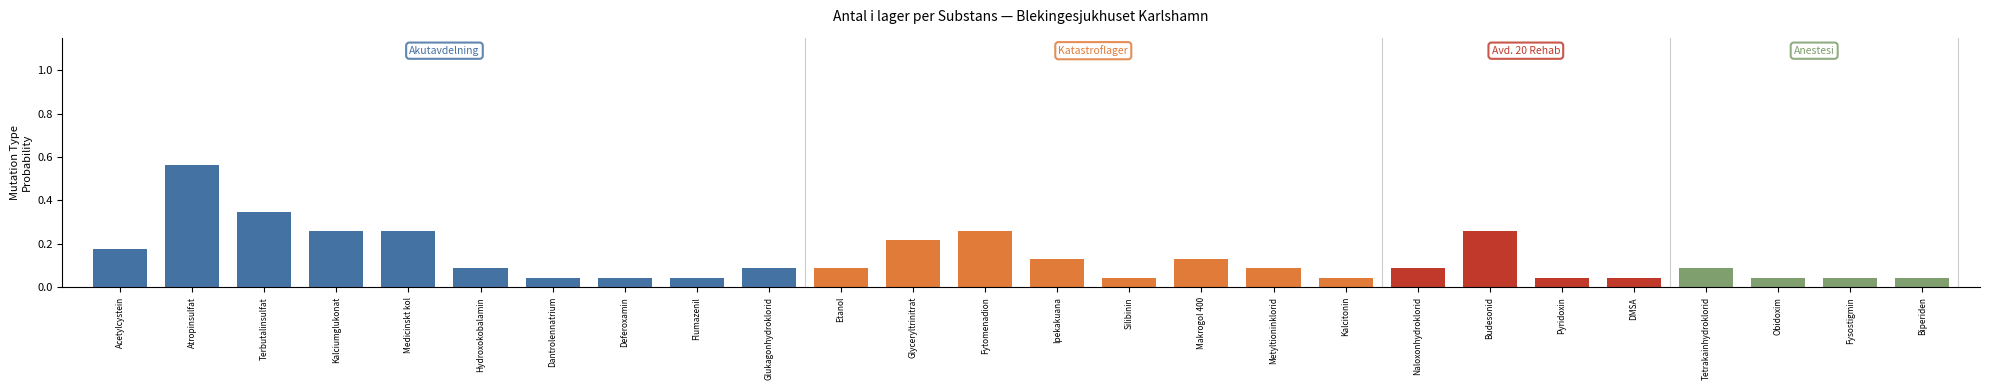

What is the difference between the maximum and second lowest values?

0.5